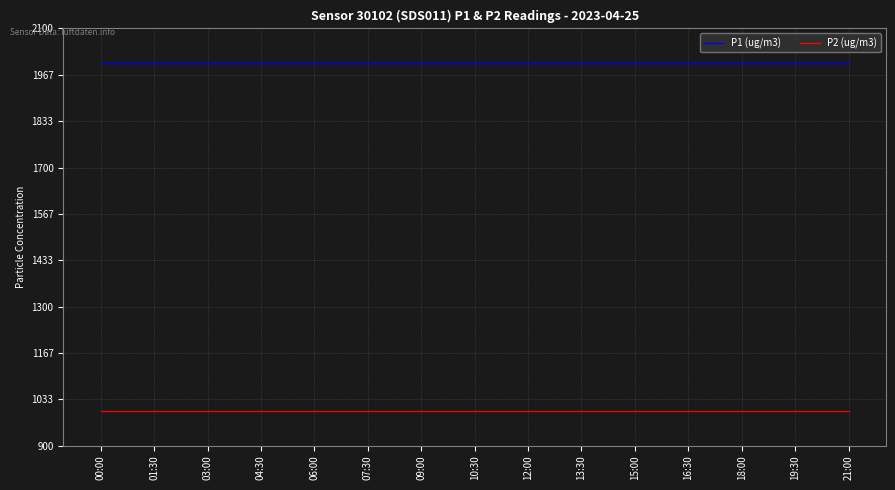

What is the spread (max minus min) of values at 04:30?

1000.0